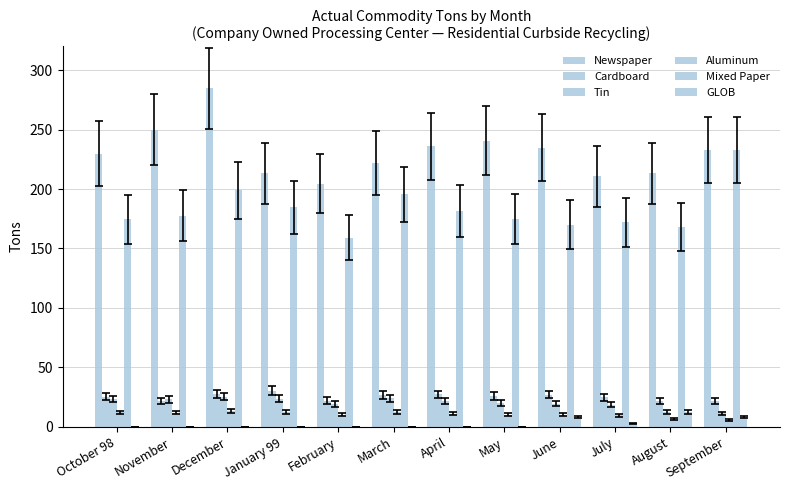

How many groups of bars are there?

12